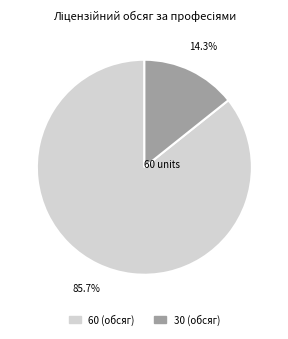

What percentage is NOT represented by 30 (обсяг)?

85.7%